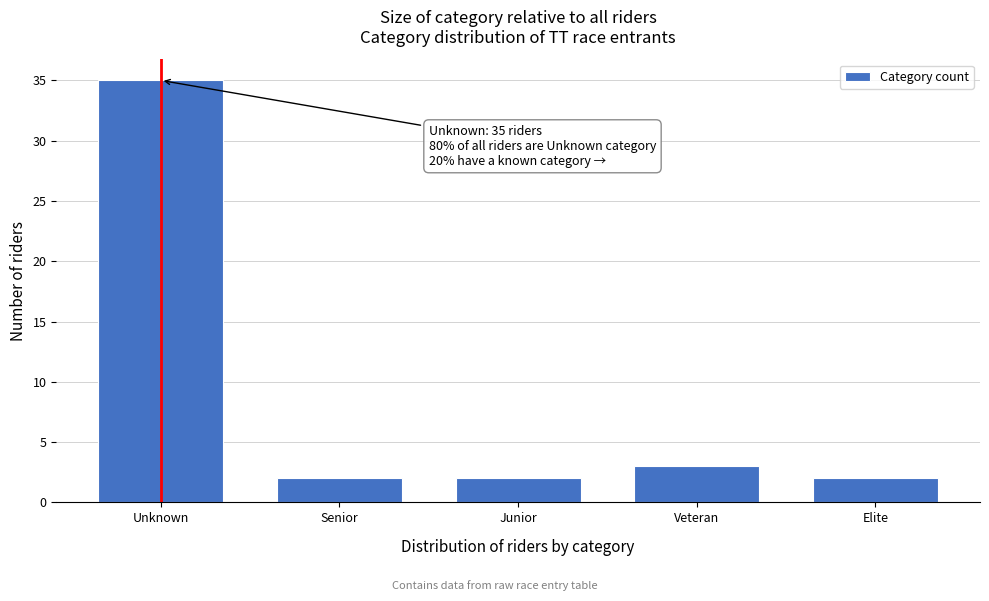

Reading left to right, transcribe all the data shown in this chart.

Unknown=35	Senior=2	Junior=2	Veteran=3	Elite=2